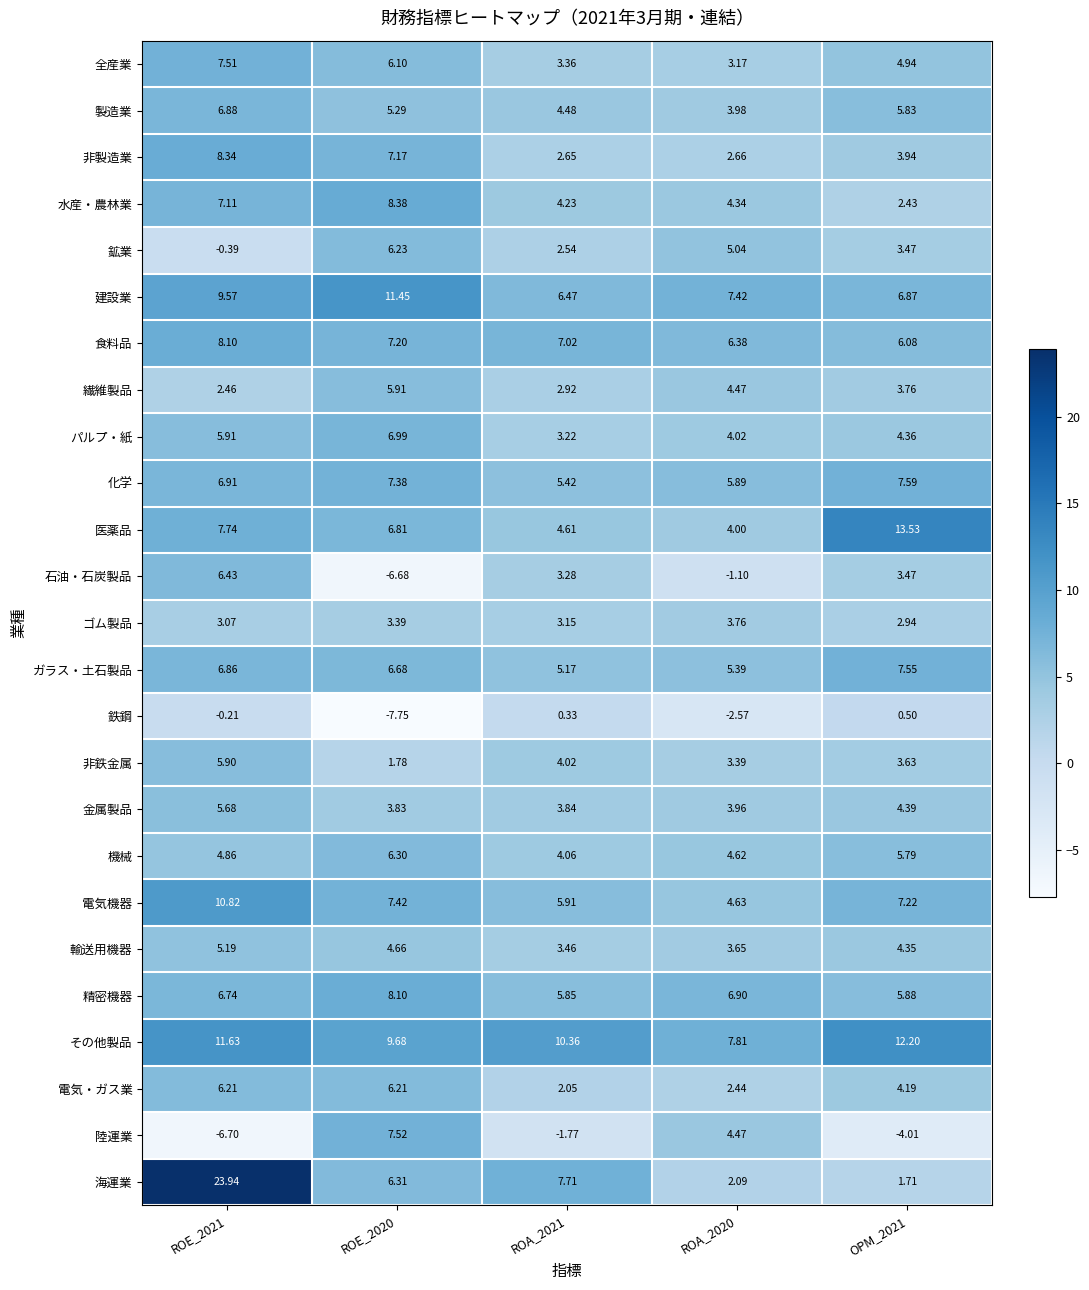

Which series has the largest range (max minus min)?

海運業